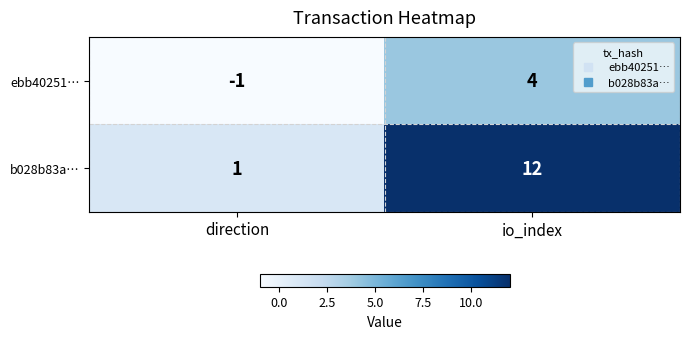

At how many categories does at least one series exceed 6?

1